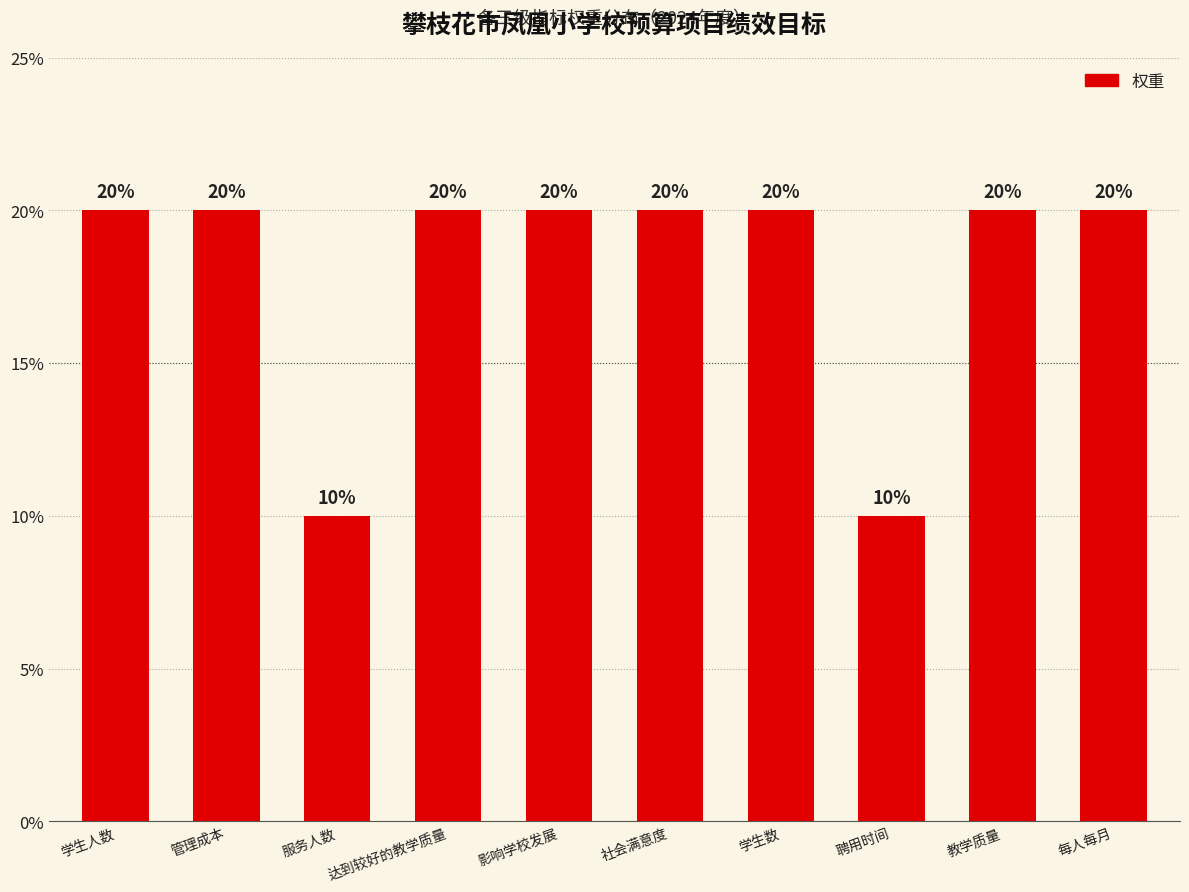

The value at 教学质量 is 26. True or false?

False